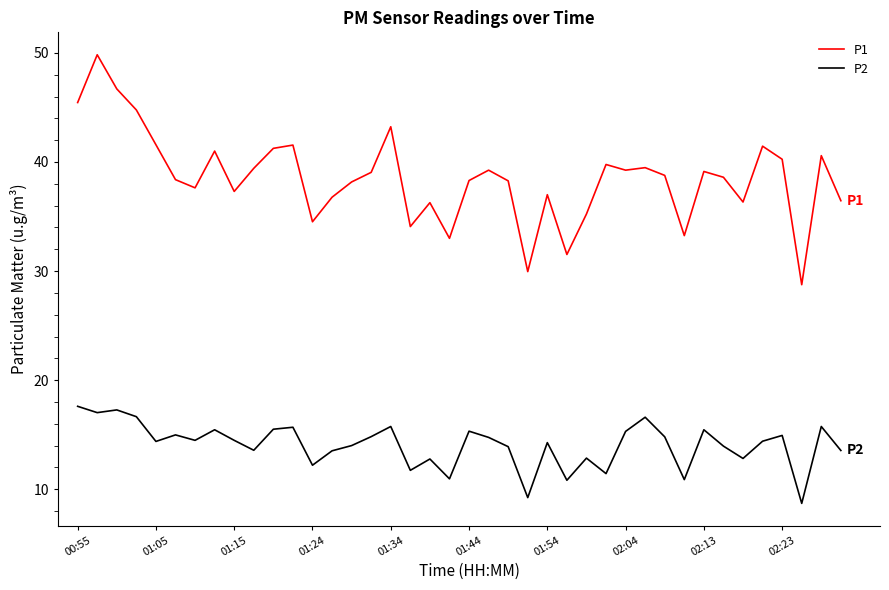

True or false: P2 and P1 intersect in this chart.

False